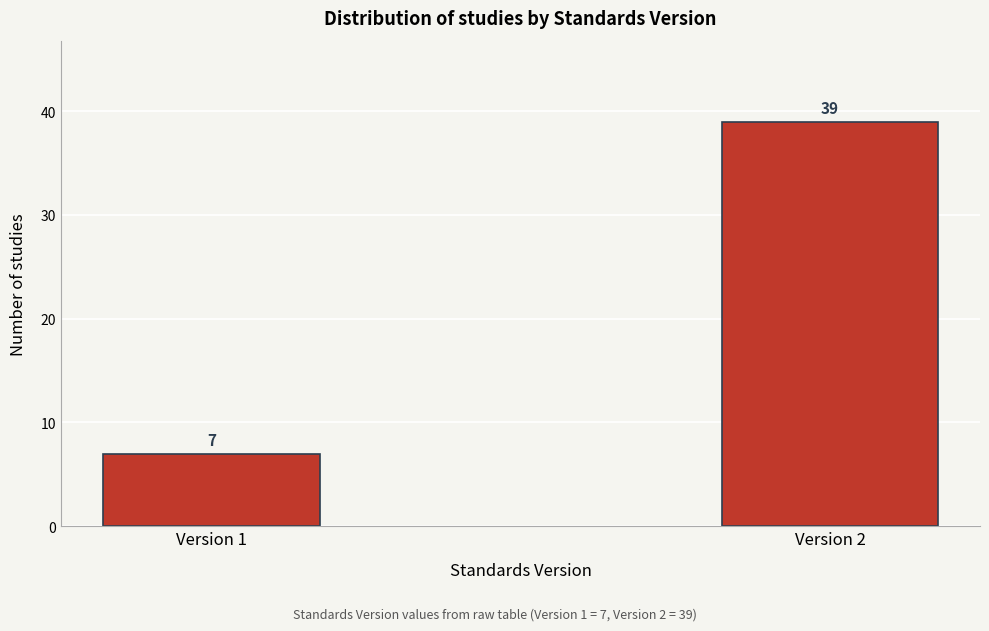

Reading left to right, extract all data points from this chart.

Version 1=7	Version 2=39